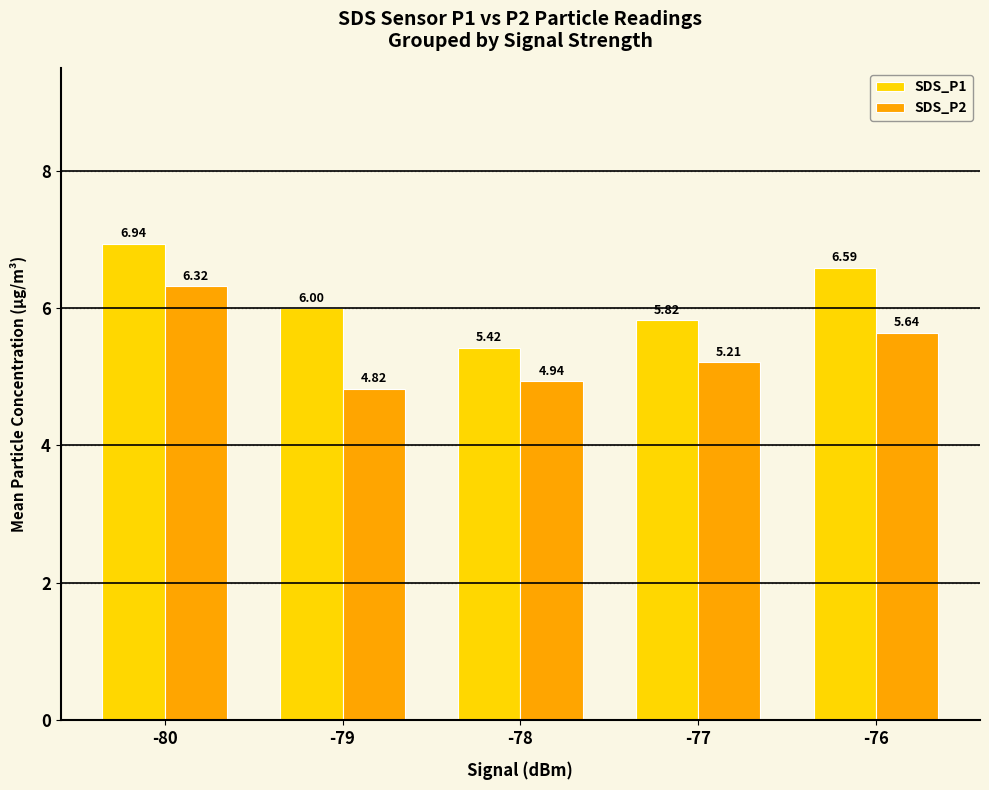

How many bars are there in each group?

2